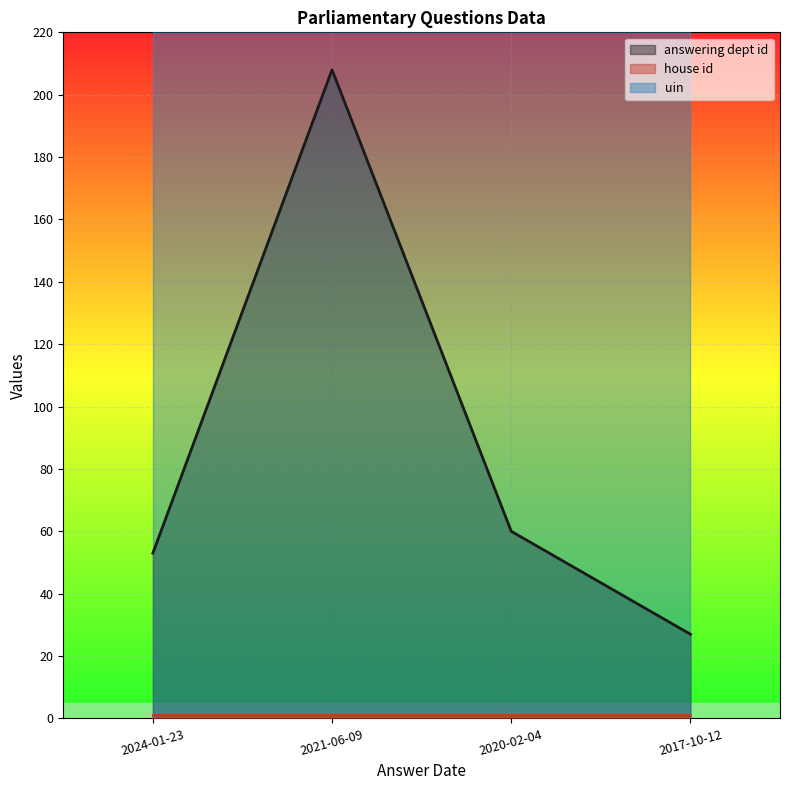

What is the average value of the house id series?

1